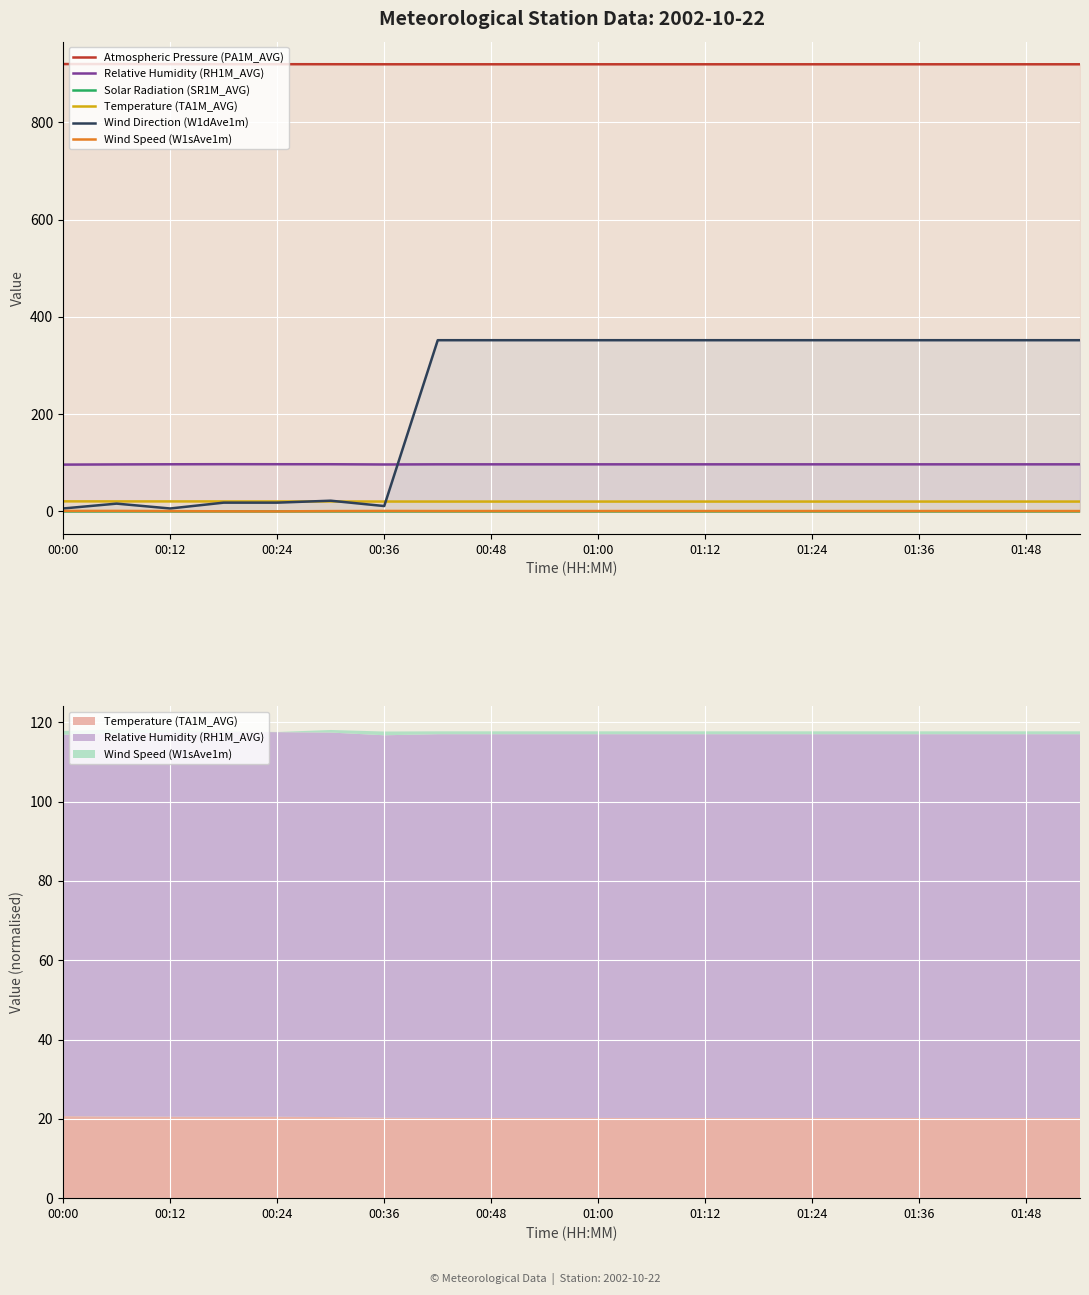

Which series has the widest spread of values?

Wind Direction (W1dAve1m)